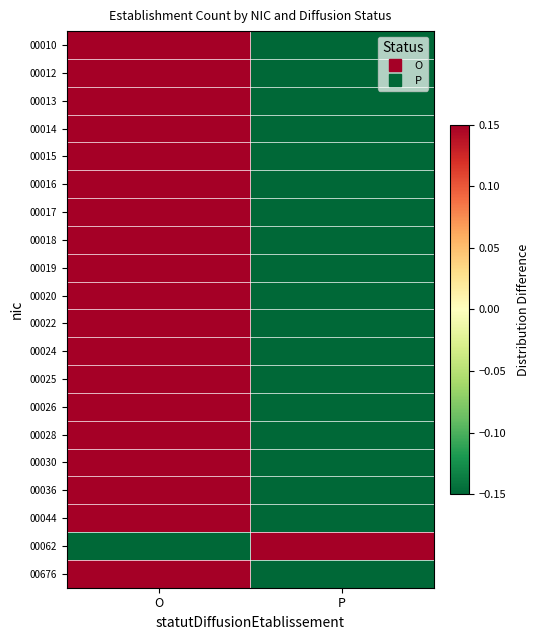

Reading left to right, what are all the values shown in this chart?

00010: O=0.5	P=-0.5
00012: O=0.5	P=-0.5
00013: O=0.5	P=-0.5
00014: O=0.5	P=-0.5
00015: O=0.5	P=-0.5
00016: O=0.5	P=-0.5
00017: O=0.5	P=-0.5
00018: O=0.5	P=-0.5
00019: O=0.5	P=-0.5
00020: O=0.5	P=-0.5
00022: O=0.5	P=-0.5
00024: O=0.5	P=-0.5
00025: O=0.5	P=-0.5
00026: O=0.5	P=-0.5
00028: O=0.5	P=-0.5
00030: O=0.5	P=-0.5
00036: O=0.5	P=-0.5
00044: O=0.5	P=-0.5
00062: O=-0.5	P=0.5
00676: O=0.5	P=-0.5